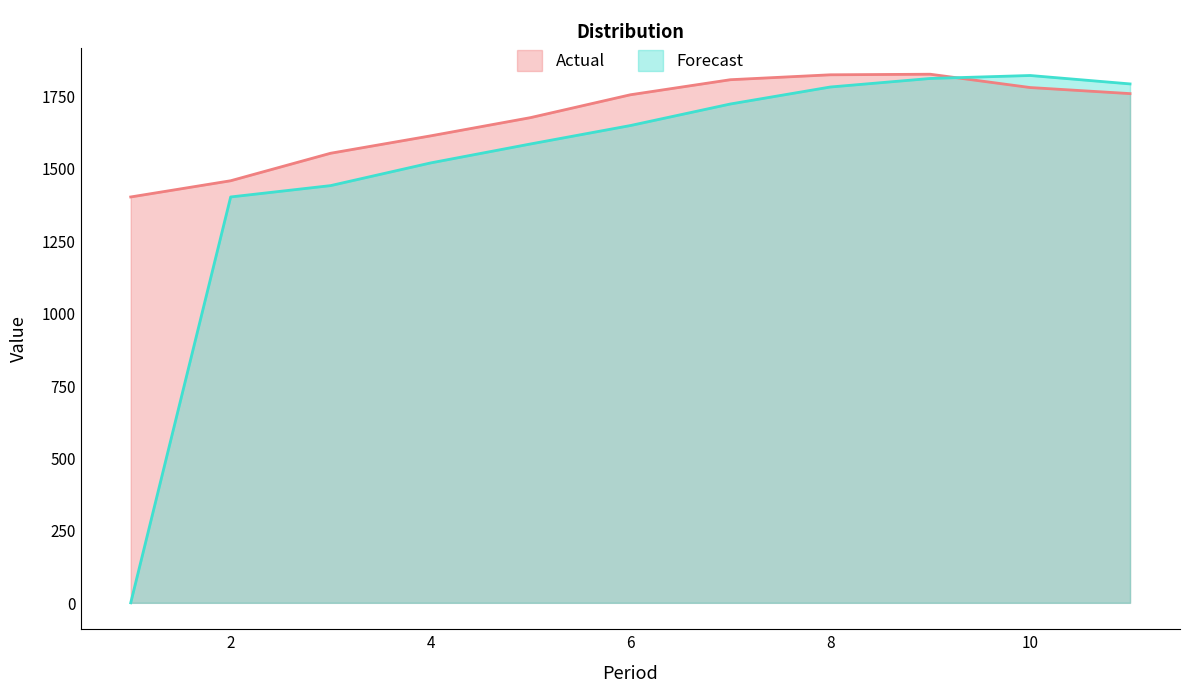

How many lines are shown in the chart?

2